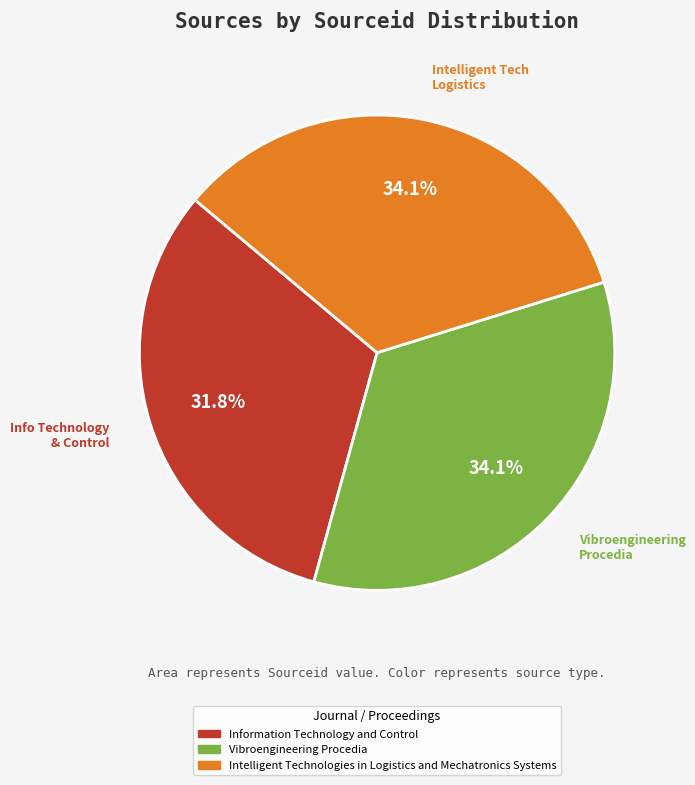

True or false: Vibroengineering Procedia accounts for 46% of the total.

False